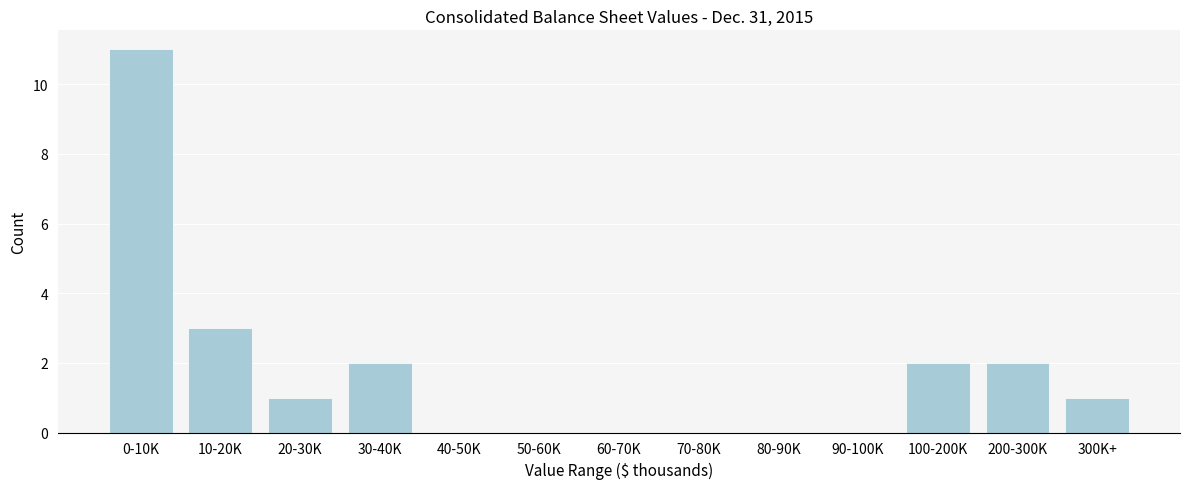

True or false: the data shows 5 at 40-50K.

False